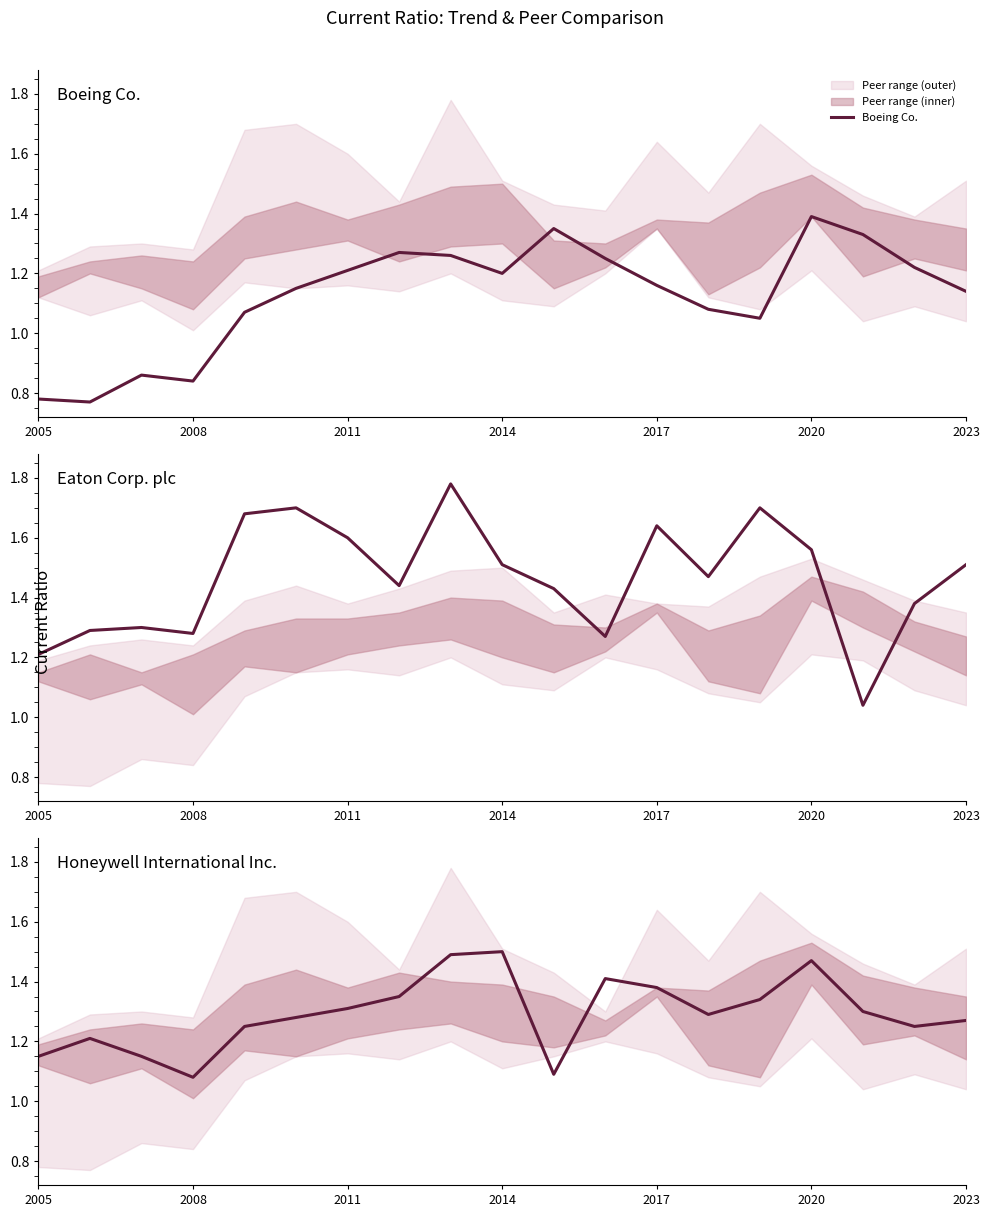

Reading left to right, what are all the values shown in this chart?

Boeing Co.: 0.8	0.8	0.9	0.8	1.1	1.1	1.2	1.3	1.3	1.2	1.4	1.2	1.2	1.1	1.1	1.4	1.3	1.2	1.1
Eaton Corp. plc: 1.2	1.3	1.3	1.3	1.7	1.7	1.6	1.4	1.8	1.5	1.4	1.3	1.6	1.5	1.7	1.6	1.0	1.4	1.5
Honeywell International Inc.: 1.1	1.2	1.1	1.1	1.2	1.3	1.3	1.4	1.5	1.5	1.1	1.4	1.4	1.3	1.3	1.5	1.3	1.2	1.3